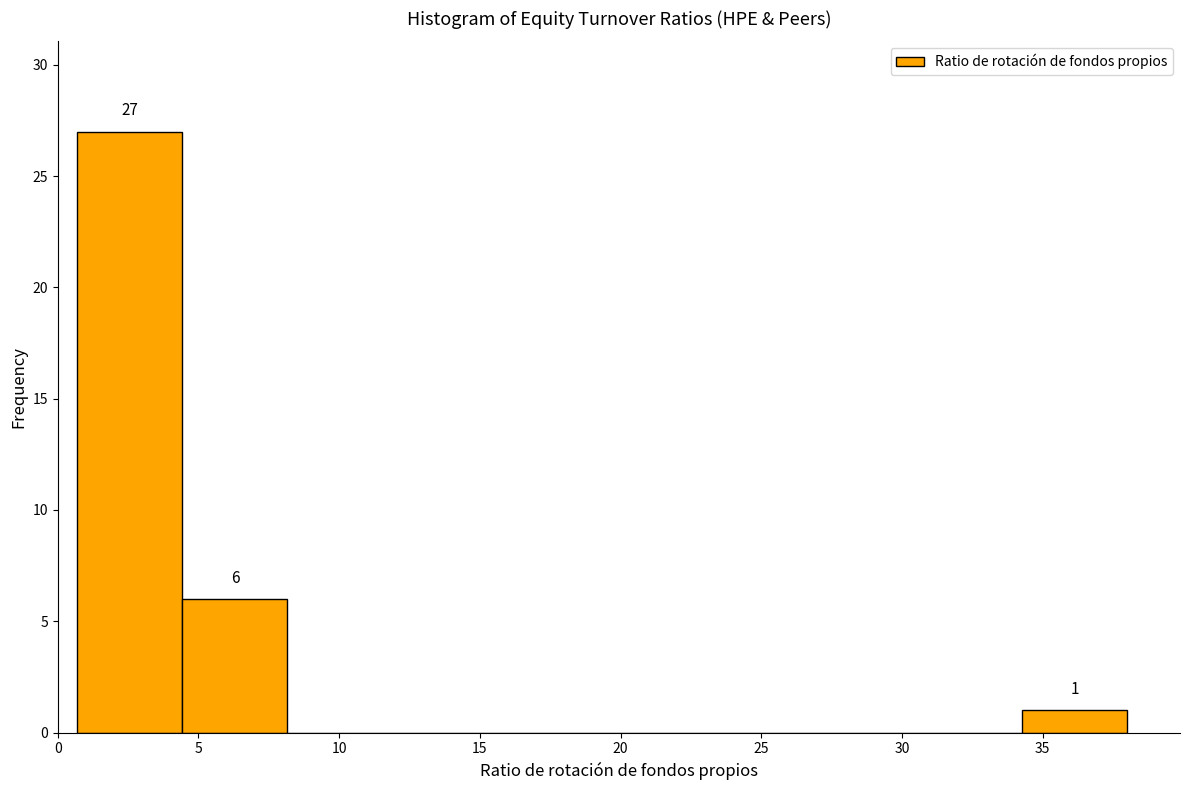

Which range on the x-axis has the tallest bar?

0.5 to 4.5